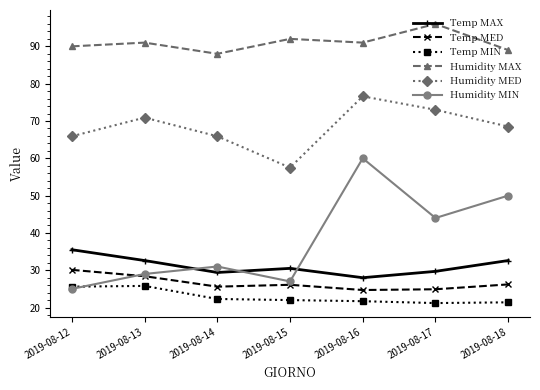

Which series has the largest total across all categories?

Humidity MAX